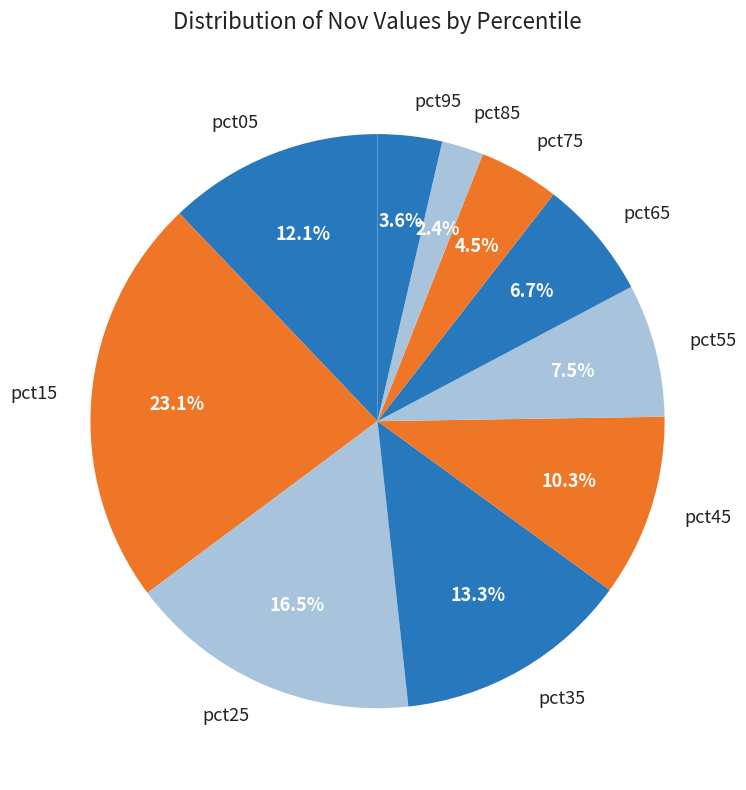

How many segments does this pie chart have?

10